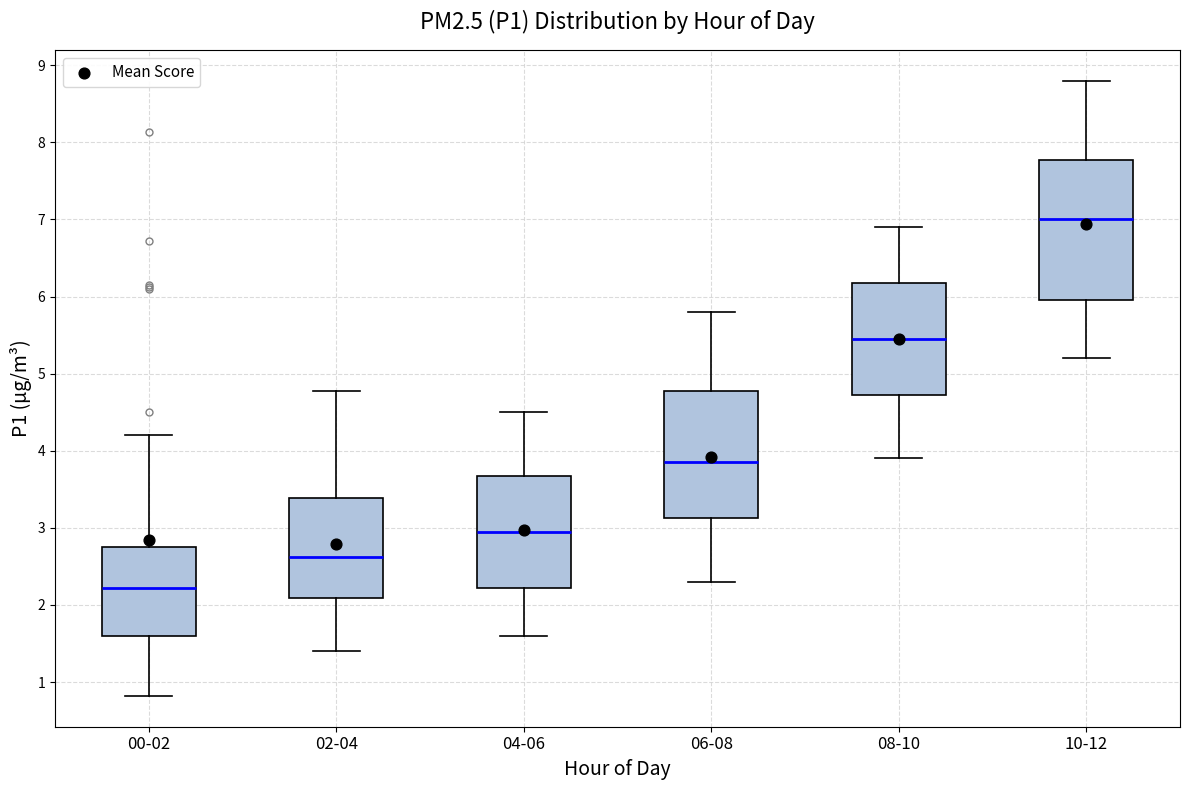

Reading left to right, read every box against the y-axis: the position of its median line, the range the box covers, and the ends of its whiskers. The values are not printed on the chart, so give them approximately, as read against the axis.

00-02: median 2.2, box 1.6 to 2.8, whiskers 0.8 to 4.2
02-04: median 2.6, box 2.1 to 3.4, whiskers 1.4 to 4.8
04-06: median 3.0, box 2.2 to 3.7, whiskers 1.6 to 4.5
06-08: median 3.9, box 3.1 to 4.8, whiskers 2.3 to 5.8
08-10: median 5.5, box 4.7 to 6.2, whiskers 3.9 to 6.9
10-12: median 7.0, box 6.0 to 7.8, whiskers 5.2 to 8.8